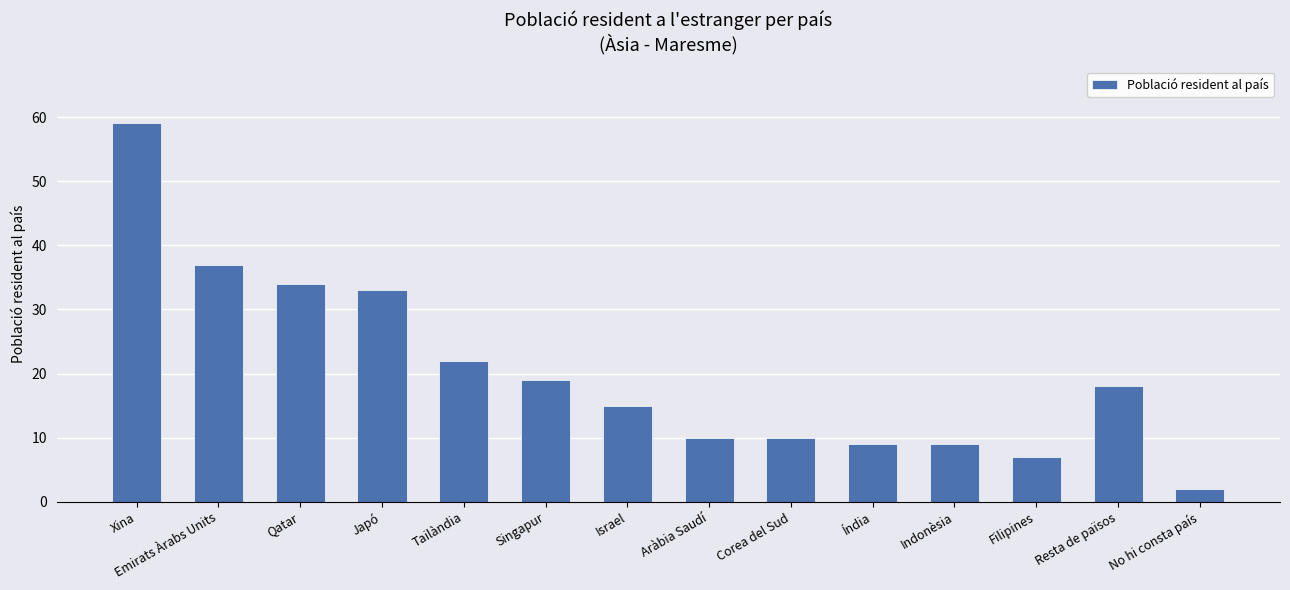

Is it true that the value at Xina is 35?

False